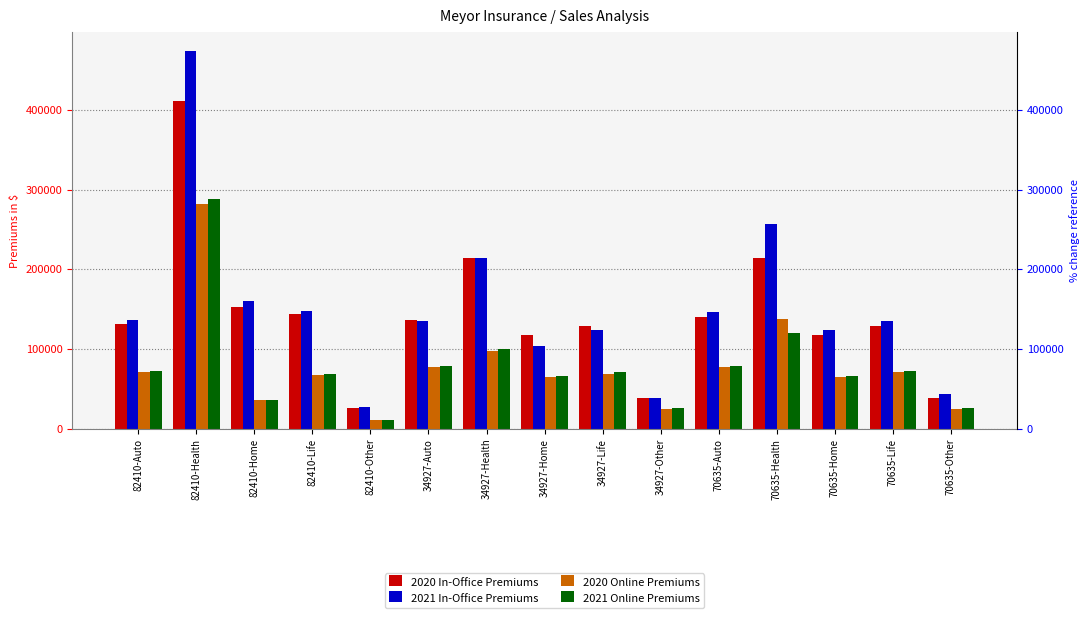

What is the average value of the 2020 Online Premiums series?

78572